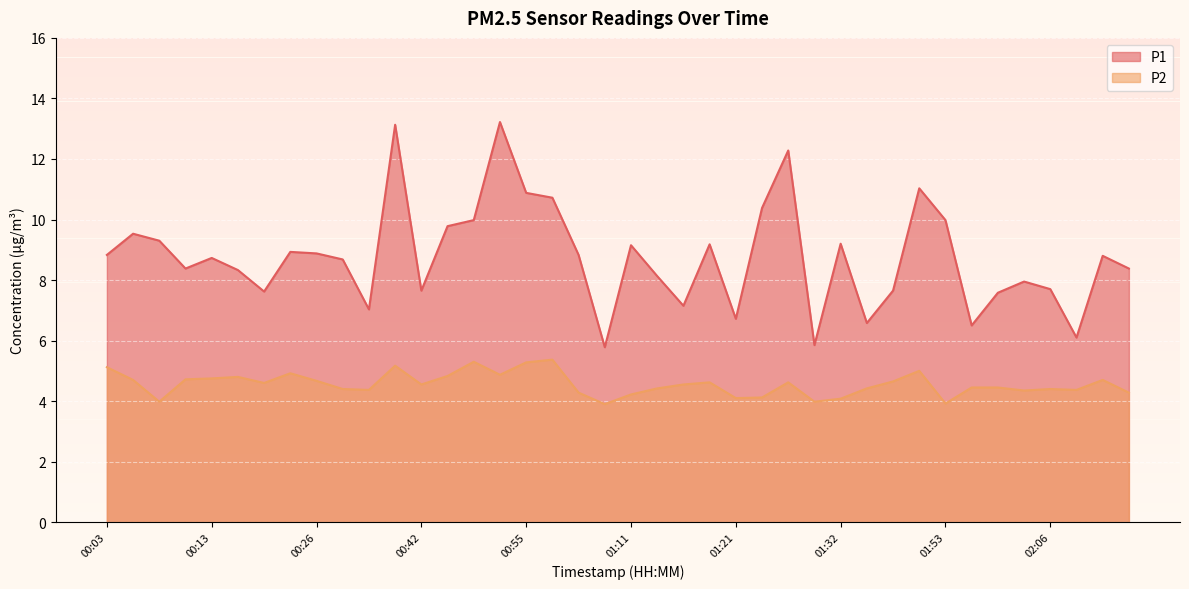

Rank the categories by P2 value from lowest to highest.

01:08, 01:53, 00:08, 01:29, 01:32, 01:21, 01:24, 01:11, 01:03, 02:14, 02:03, 00:31, 02:09, 00:29, 02:06, 01:14, 01:37, 01:58, 02:01, 00:42, 01:16, 00:18, 01:19, 01:26, 01:42, 00:26, 00:05, 02:11, 00:11, 00:13, 00:16, 00:47, 00:52, 00:24, 01:45, 00:03, 00:39, 00:55, 00:50, 00:57